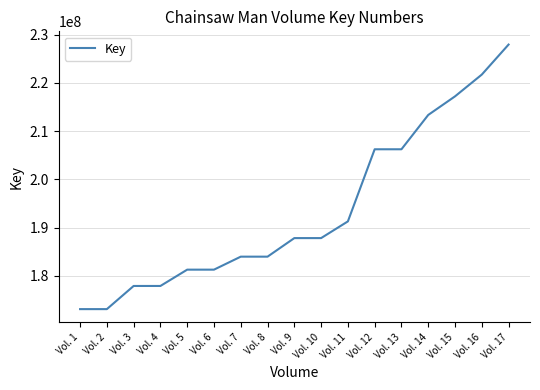

What is the ratio of the value at Vol. 16 to the value at Vol. 10?

1.2